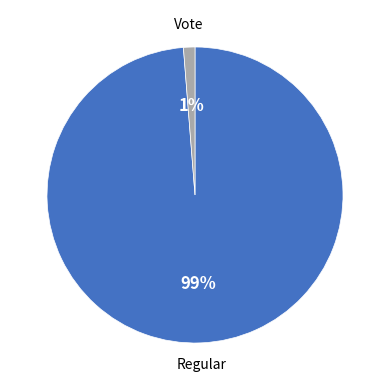

To the nearest percent, what is the combined percentage of Vote and Regular?

100%